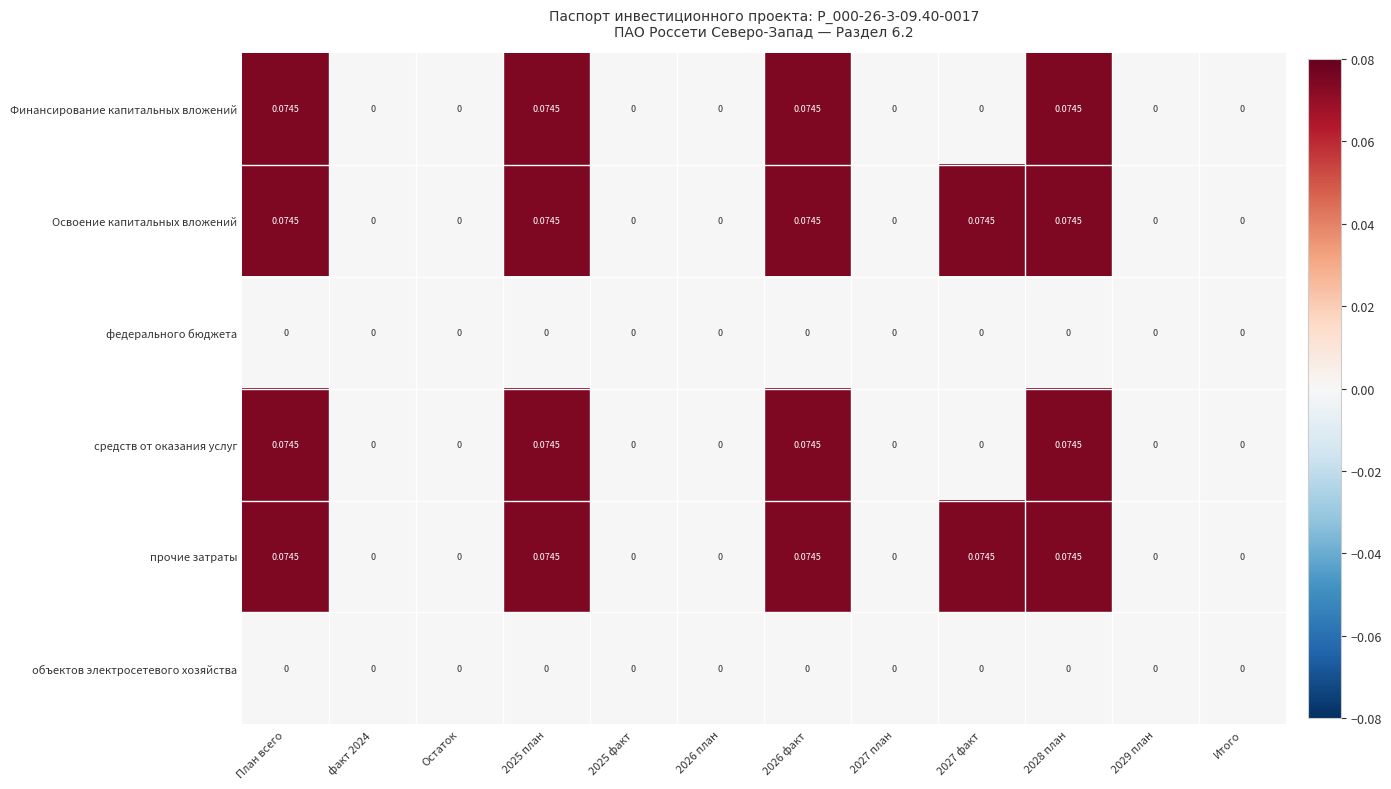

Is the value of Финансирование капитальных вложений at 2026 план greater than the value of Освоение капитальных вложений at 2025 план?

No